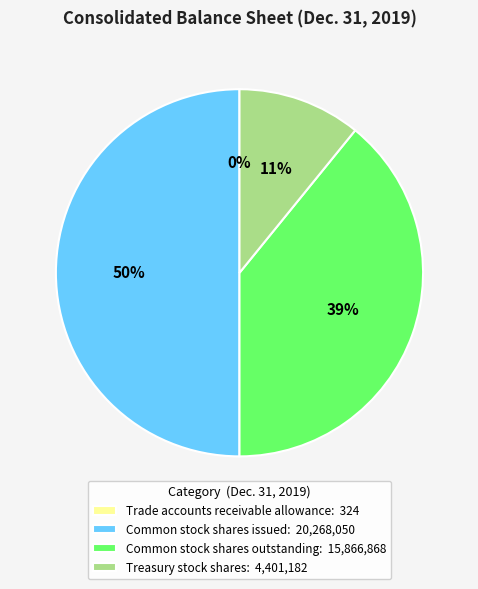

Do Common stock shares outstanding: 15,866,868 and Common stock shares issued: 20,268,050 together represent more than half of the pie?

Yes